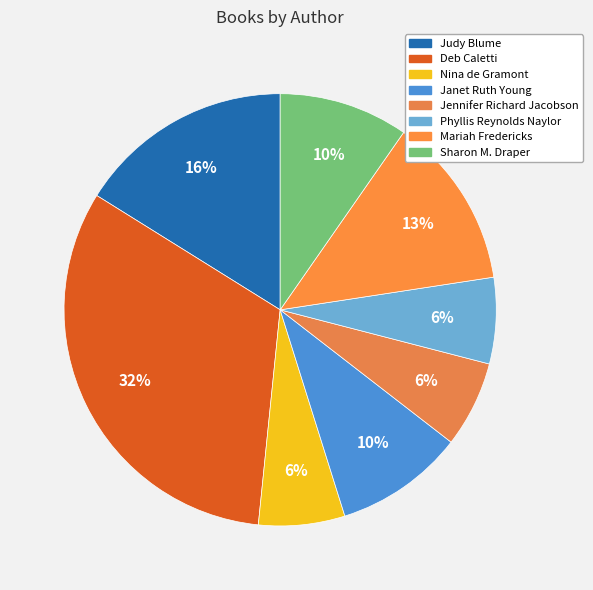

What is the largest slice in the pie chart?

Deb Caletti